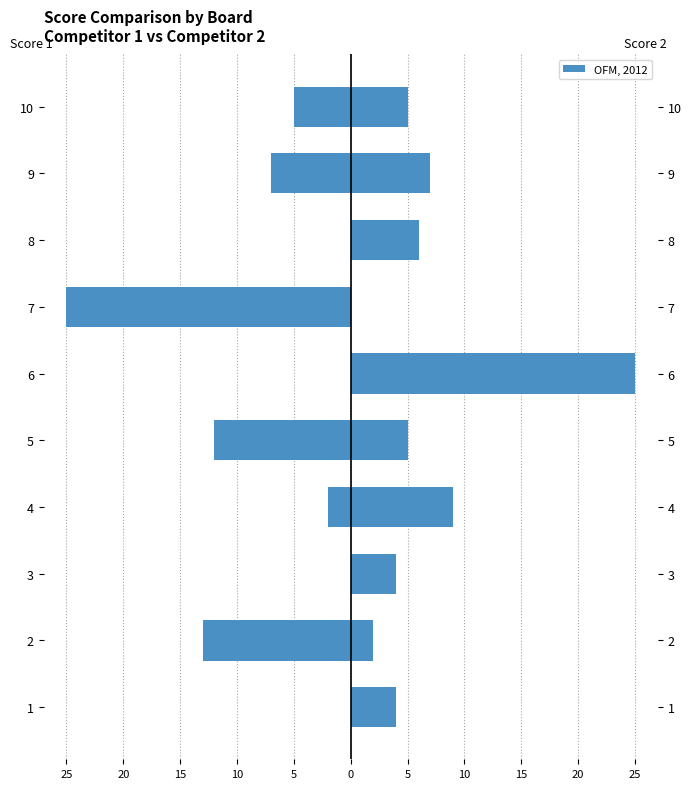

The Score 2 series shows 4 at 8. True or false?

False